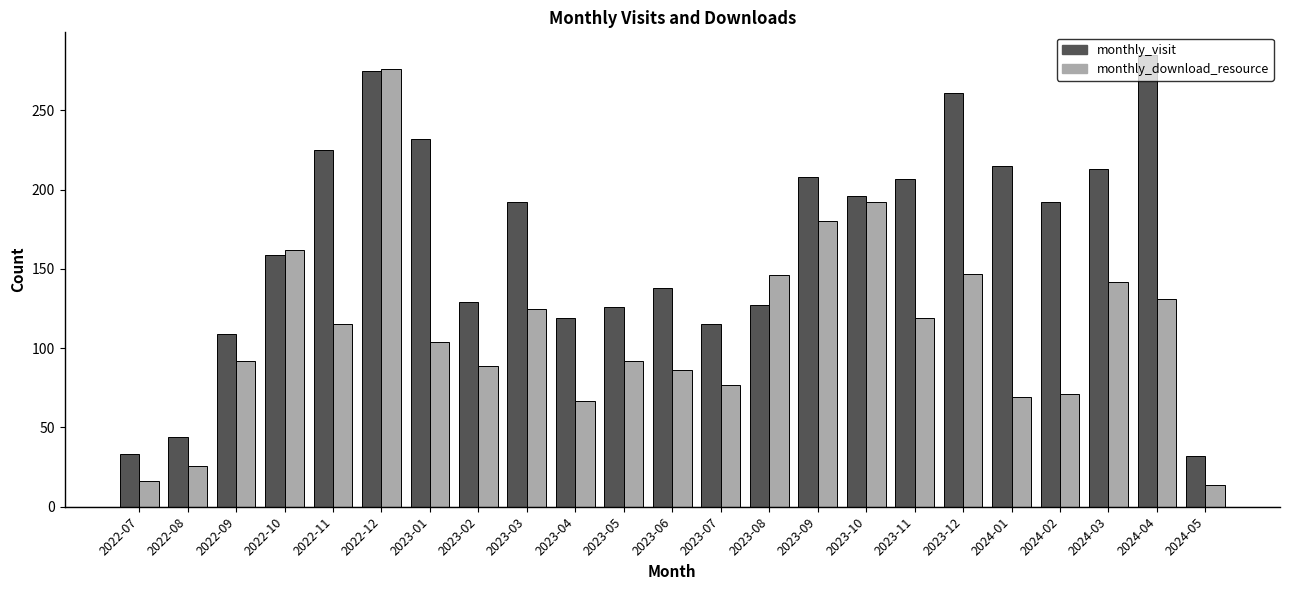

What is the spread (max minus min) of values at 2022-09?

17